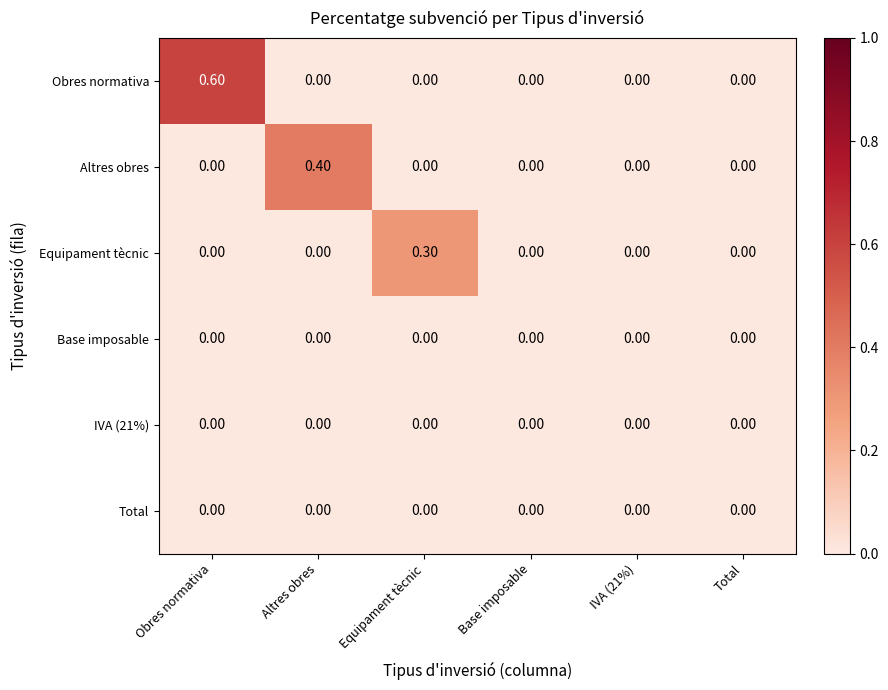

Which series changed the most between Altres obres and IVA (21%)?

Altres obres